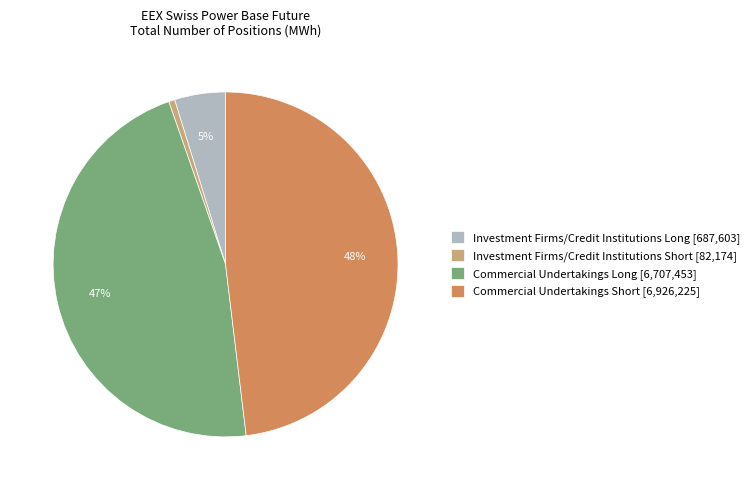

Which category has the biggest portion of the pie?

Commercial Undertakings Short